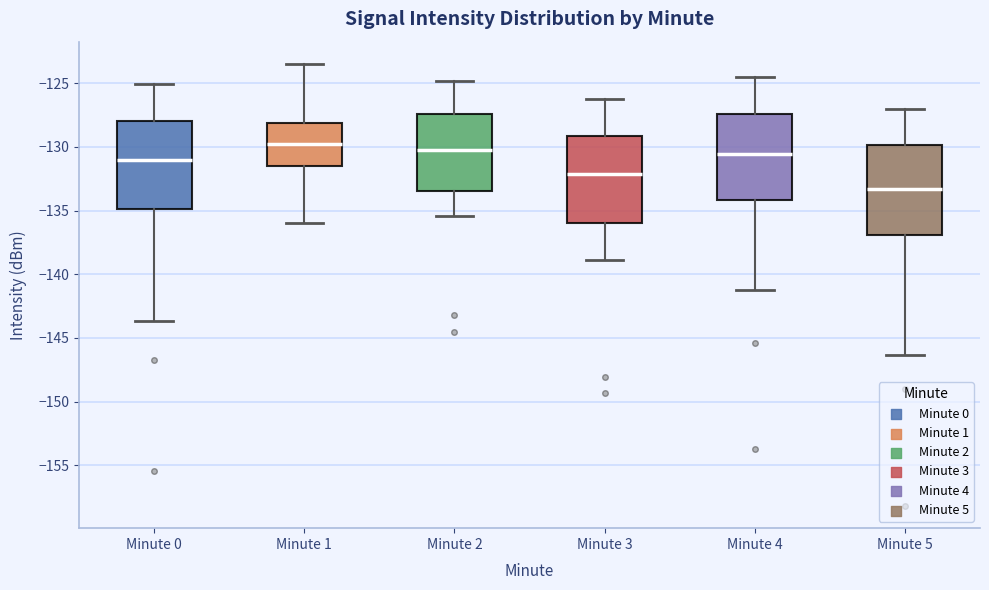

Reading left to right, transcribe this box plot: for each box, give where its median line is, the range the box spans, and where its two whiskers end, as read against the y-axis. The values are not printed on the chart, so give them approximately, as read against the axis.

Minute 0: median -131.0, box -135.0 to -128.0, whiskers -143.5 to -125.0
Minute 1: median -129.5, box -131.5 to -128.0, whiskers -136.0 to -123.5
Minute 2: median -130.0, box -133.5 to -127.5, whiskers -135.5 to -125.0
Minute 3: median -132.0, box -136.0 to -129.0, whiskers -139.0 to -126.0
Minute 4: median -130.5, box -134.0 to -127.5, whiskers -141.0 to -124.5
Minute 5: median -133.5, box -137.0 to -130.0, whiskers -146.5 to -127.0